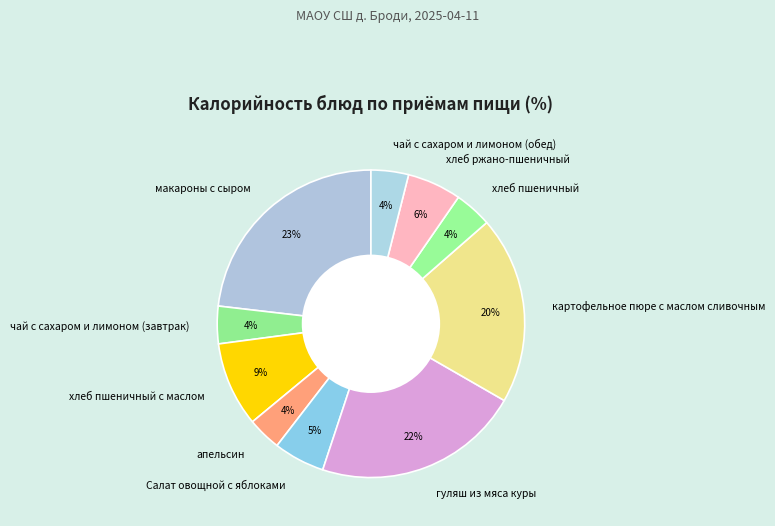

Is the sum of хлеб ржано-пшеничный and гуляш из мяса куры greater than half?

No